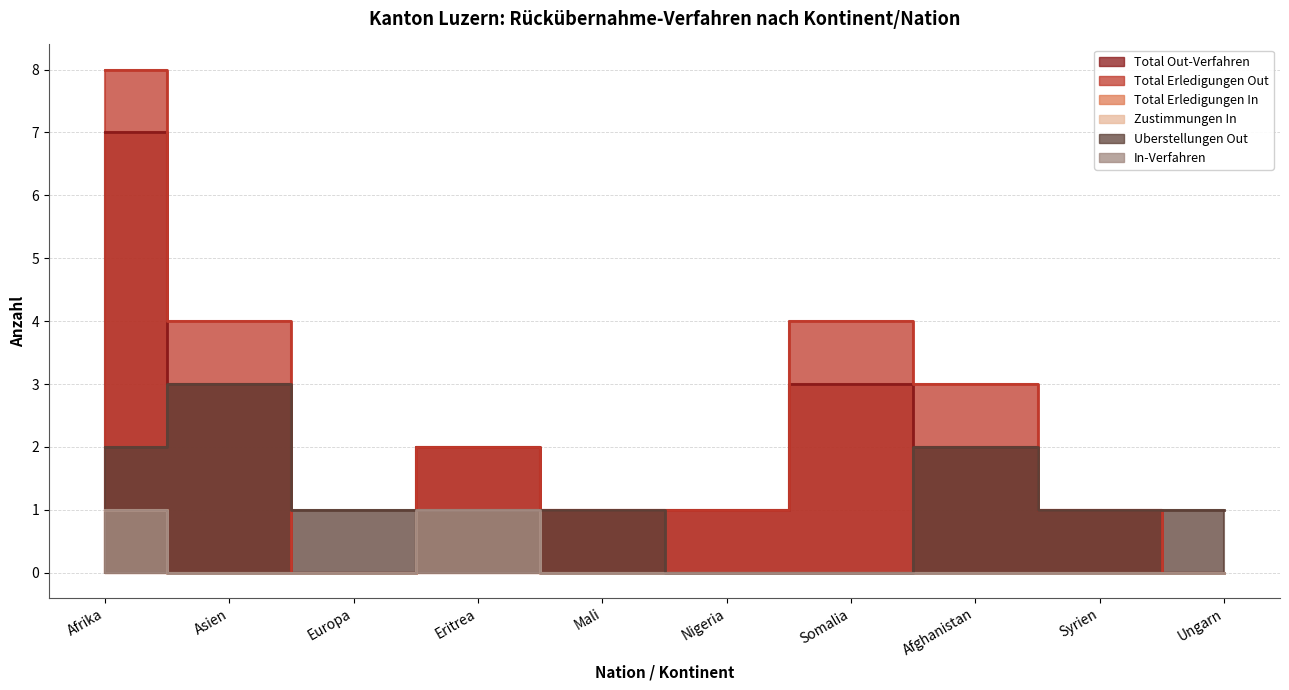

How many Uberstellungen Out values are between 1 and 2?

7